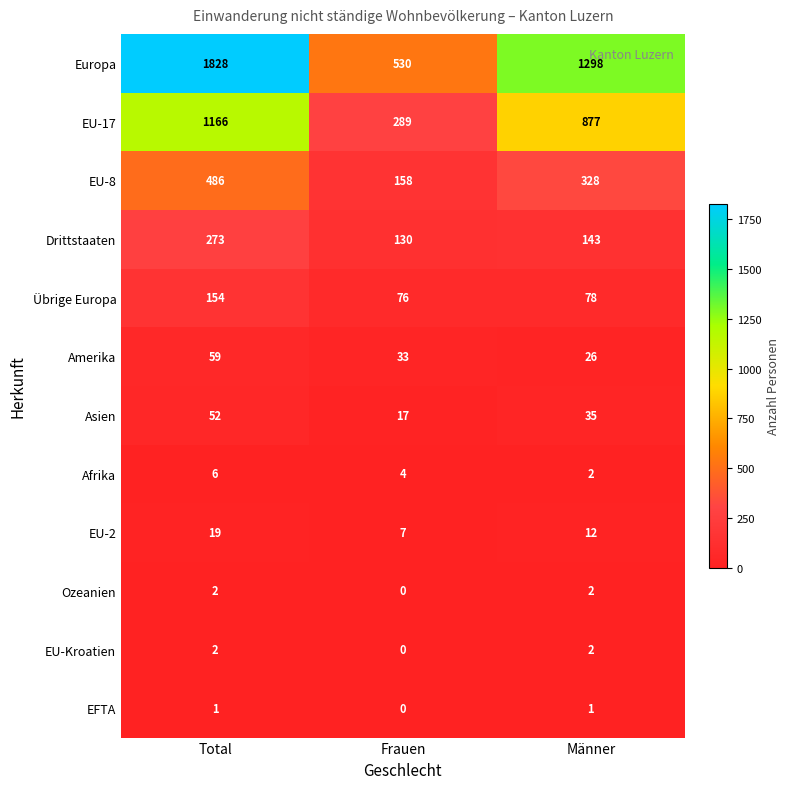

The value of Asien at Frauen is 17. True or false?

True